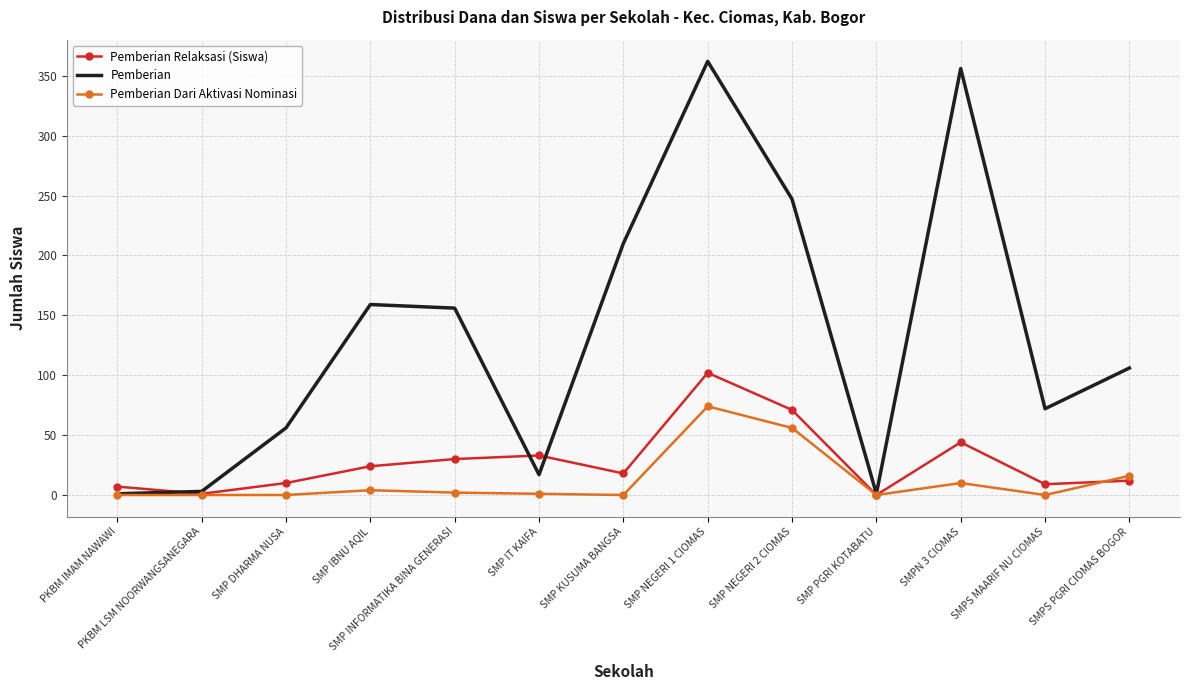

Is it true that Pemberian Dari Aktivasi Nominasi equals 0 at SMP KUSUMA BANGSA?

True